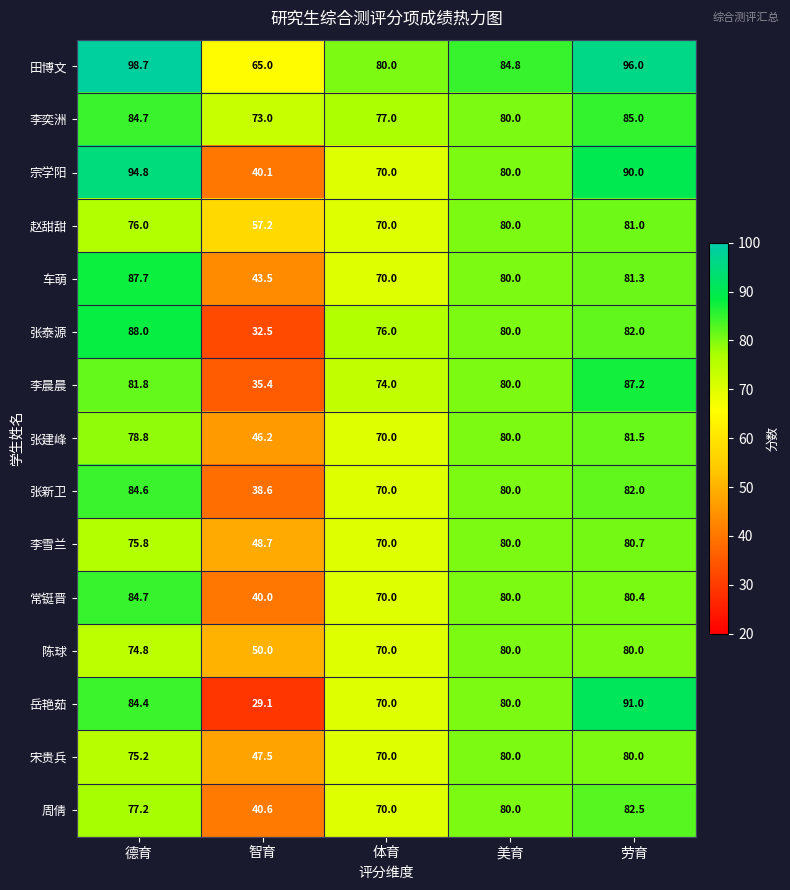

List the labels in order of 张新卫 value, smallest first.

智育, 体育, 美育, 劳育, 德育